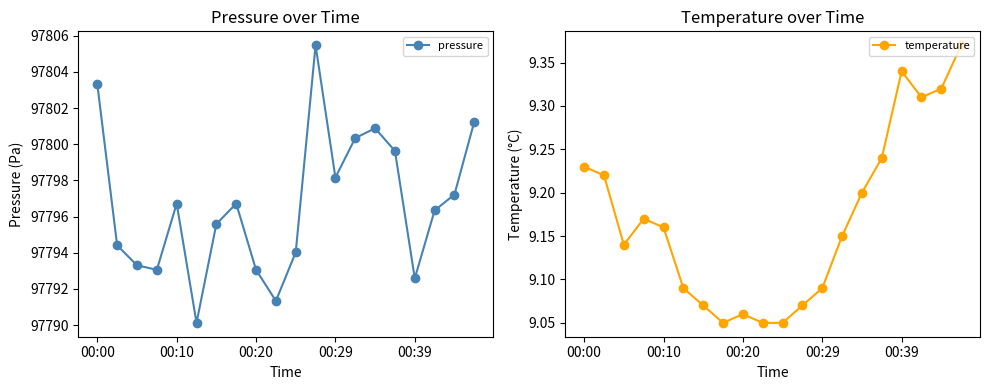

What is the difference between the second highest and second lowest values in the temperature series?

0.3